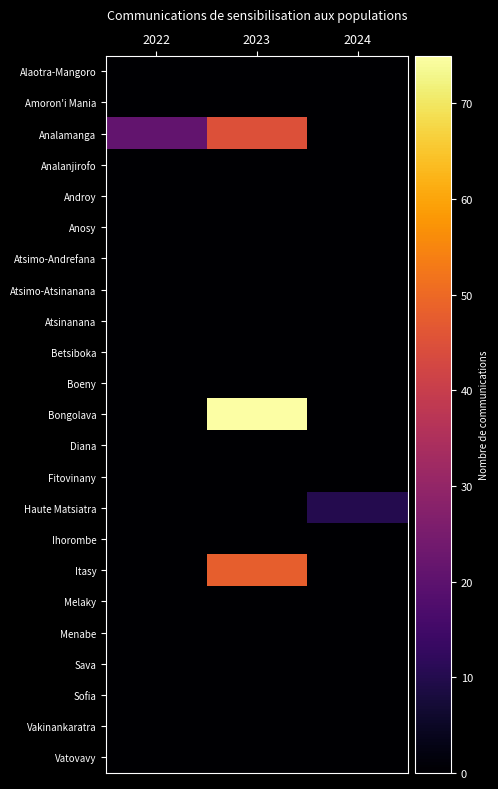

Between 2023 and 2022, which is larger?

2023